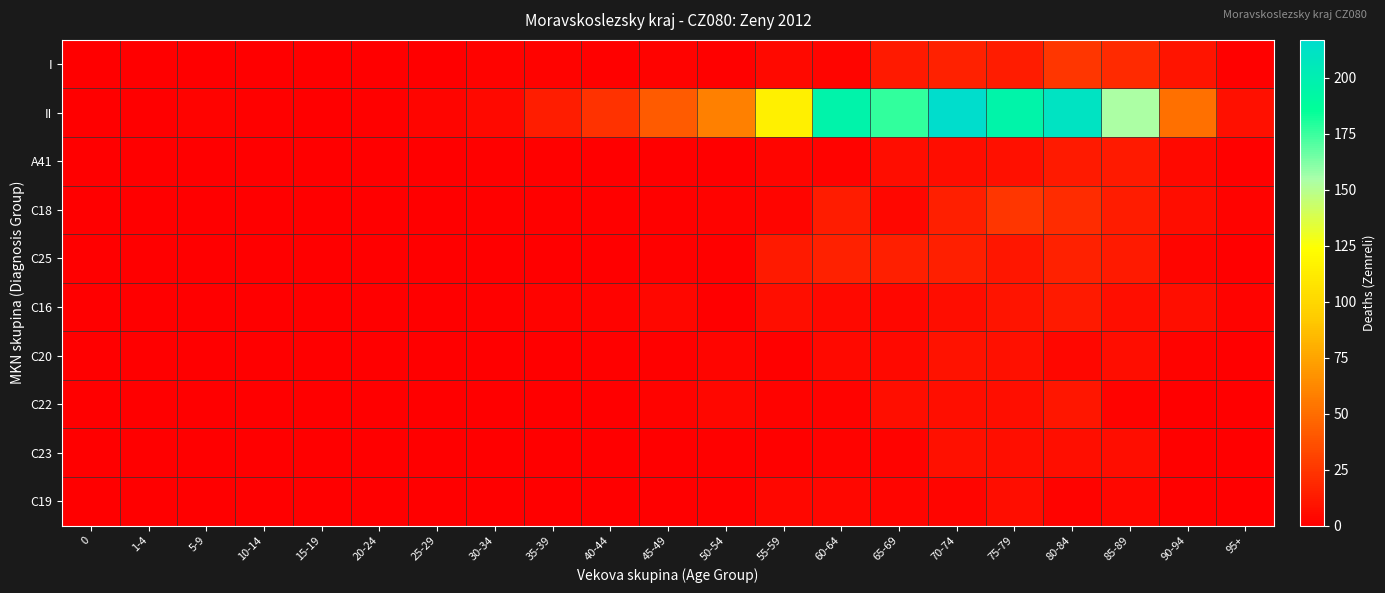

Which series has the widest spread of values?

II